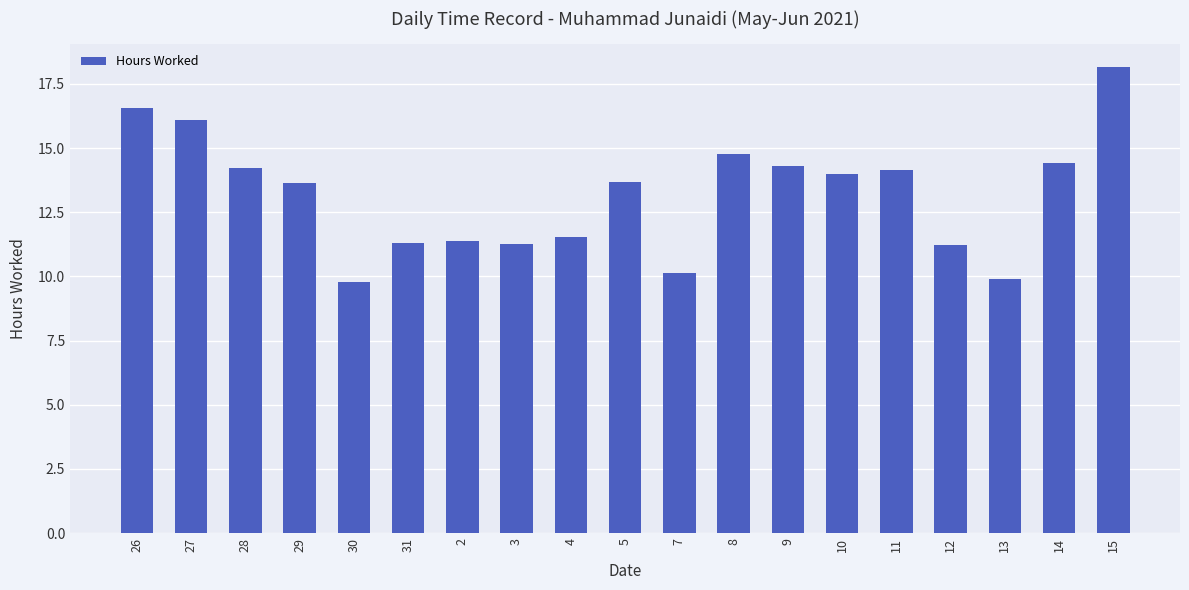

What is the minimum value shown in the chart?

9.8